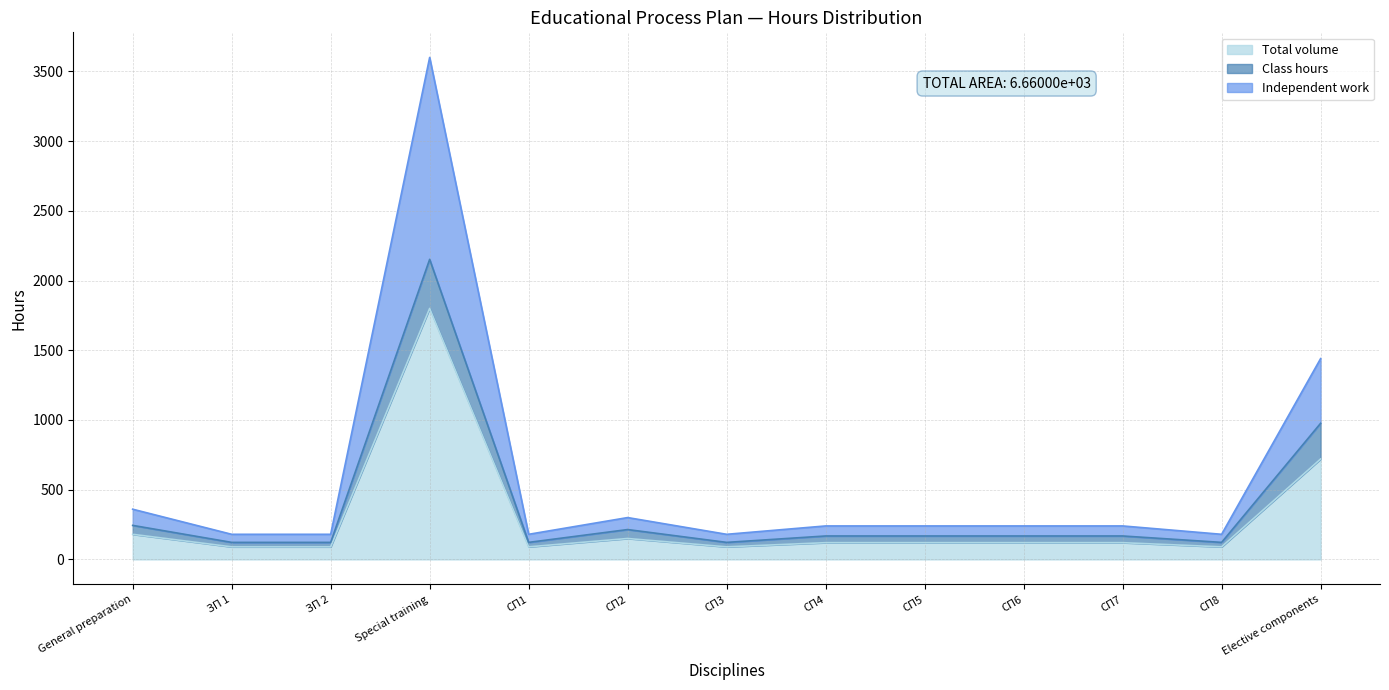

Count the number of categories in the chart.

13